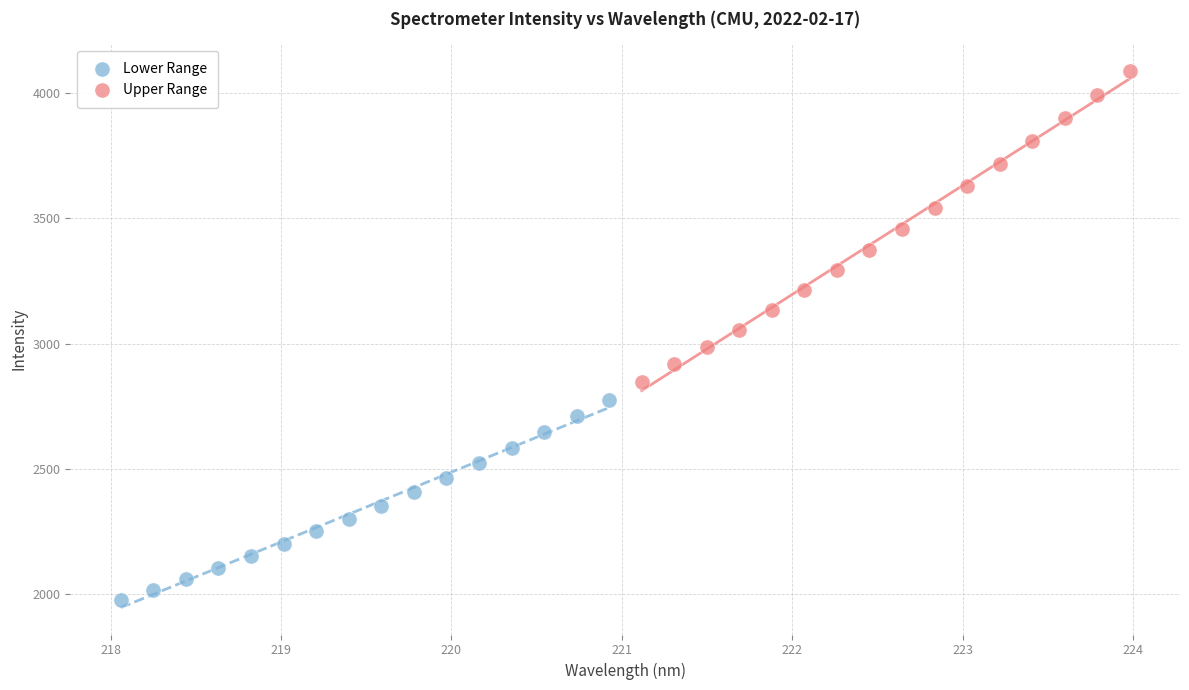

Which series reaches the maximum Y coordinate?

Upper Range